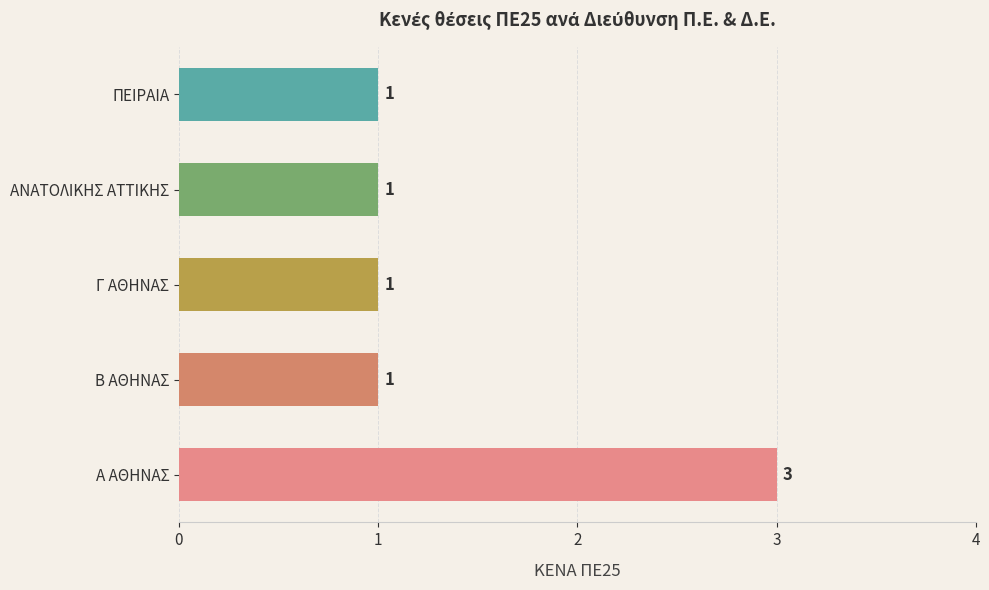

Reading top to bottom, list all the values displayed in this chart.

1	1	1	1	3